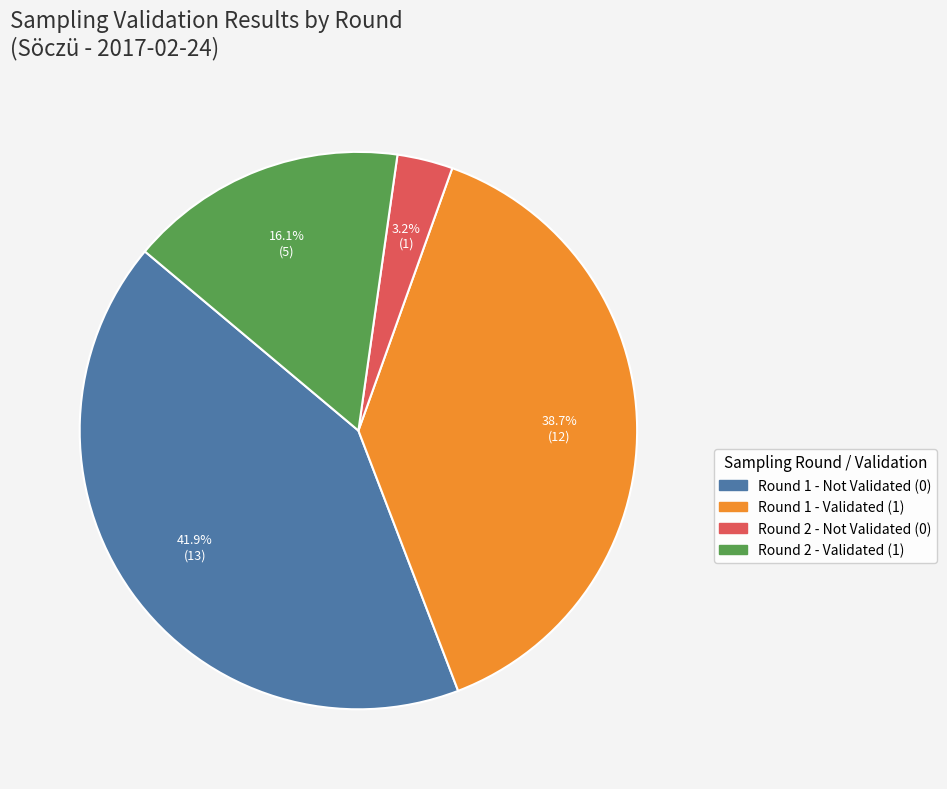

Is there a majority slice in this chart?

No